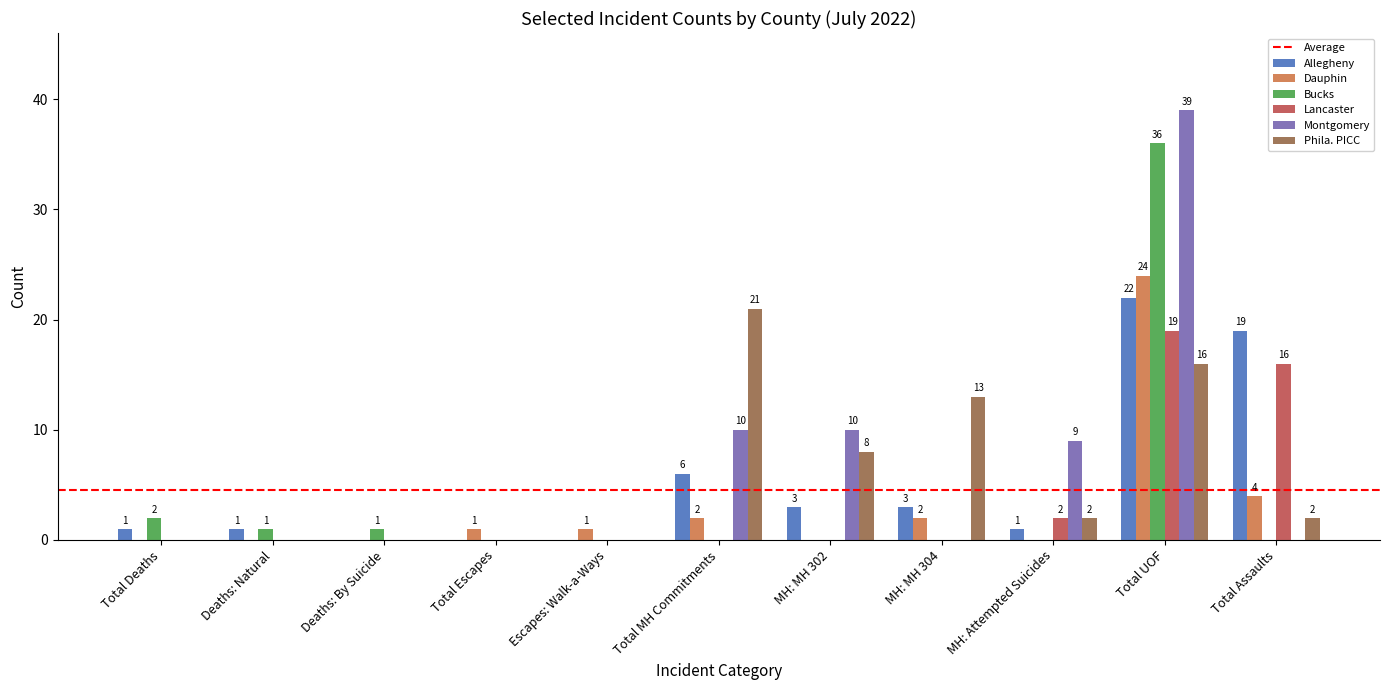

Is the value of Dauphin at MH: MH 302 greater than the value of Montgomery at Total MH Commitments?

No